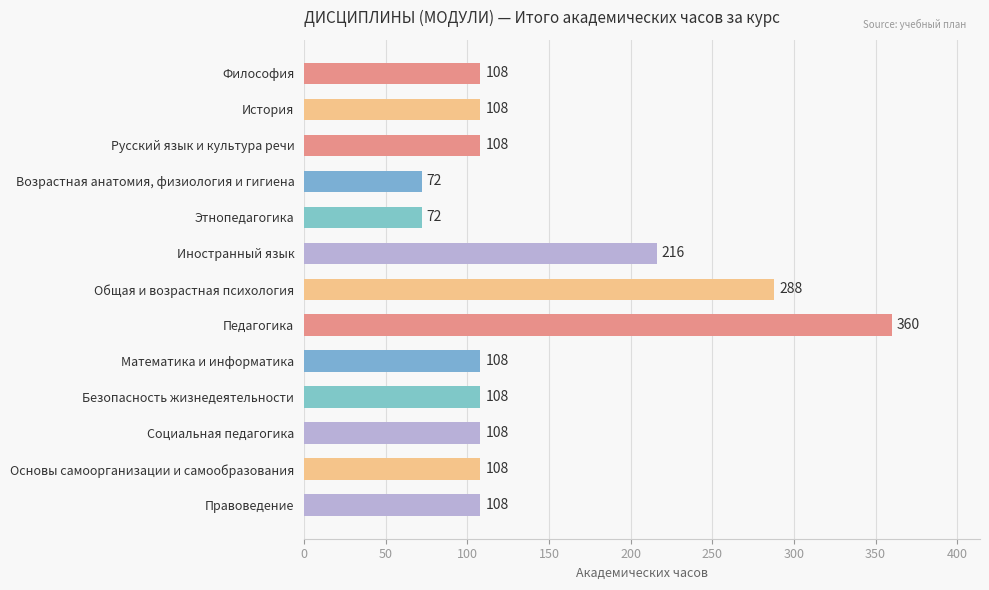

Which category has the highest value across all series?

Педагогика